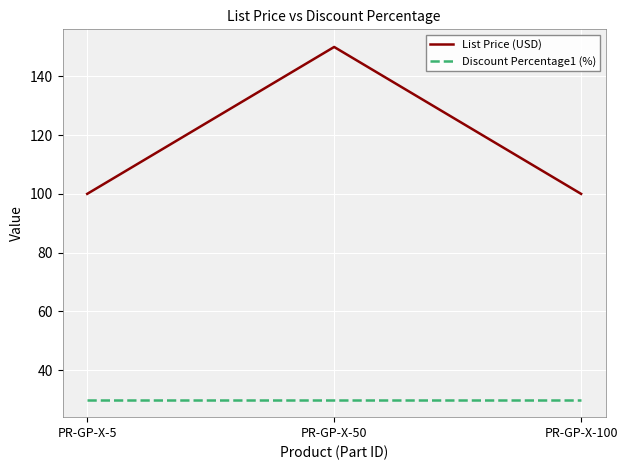

What is the lowest value of the Discount Percentage1 (%) series?

30